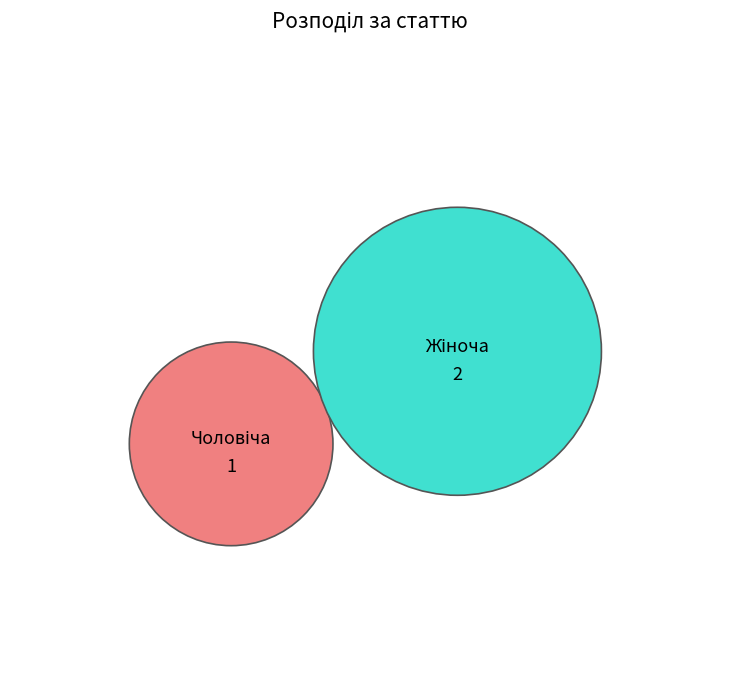

What is the ratio of the value at Чоловіча to the value at Жіноча?

0.5